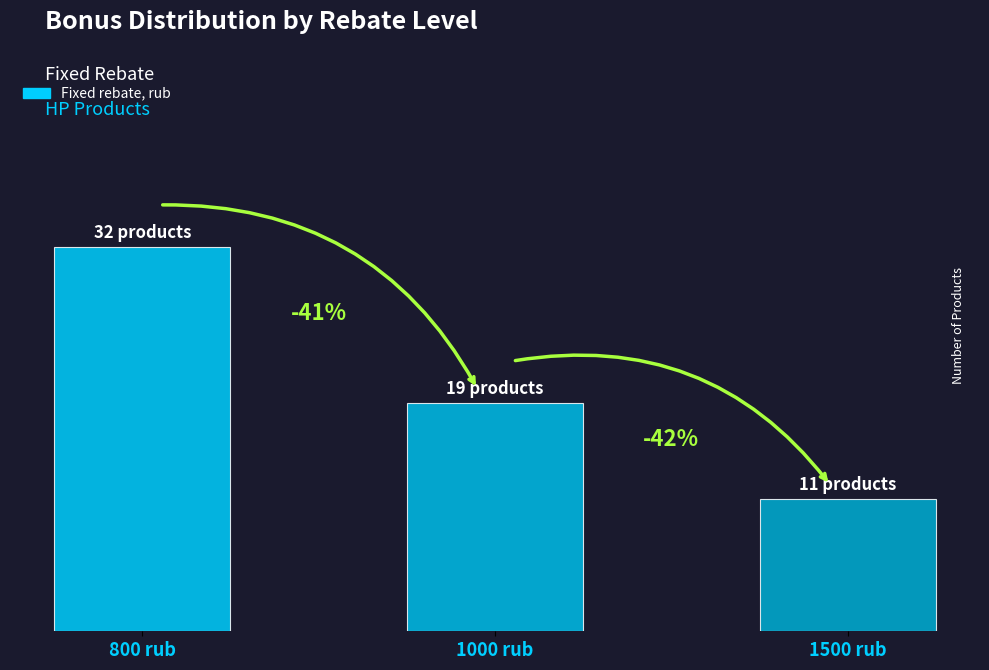

Between 800 rub and 1500 rub, which is larger?

800 rub